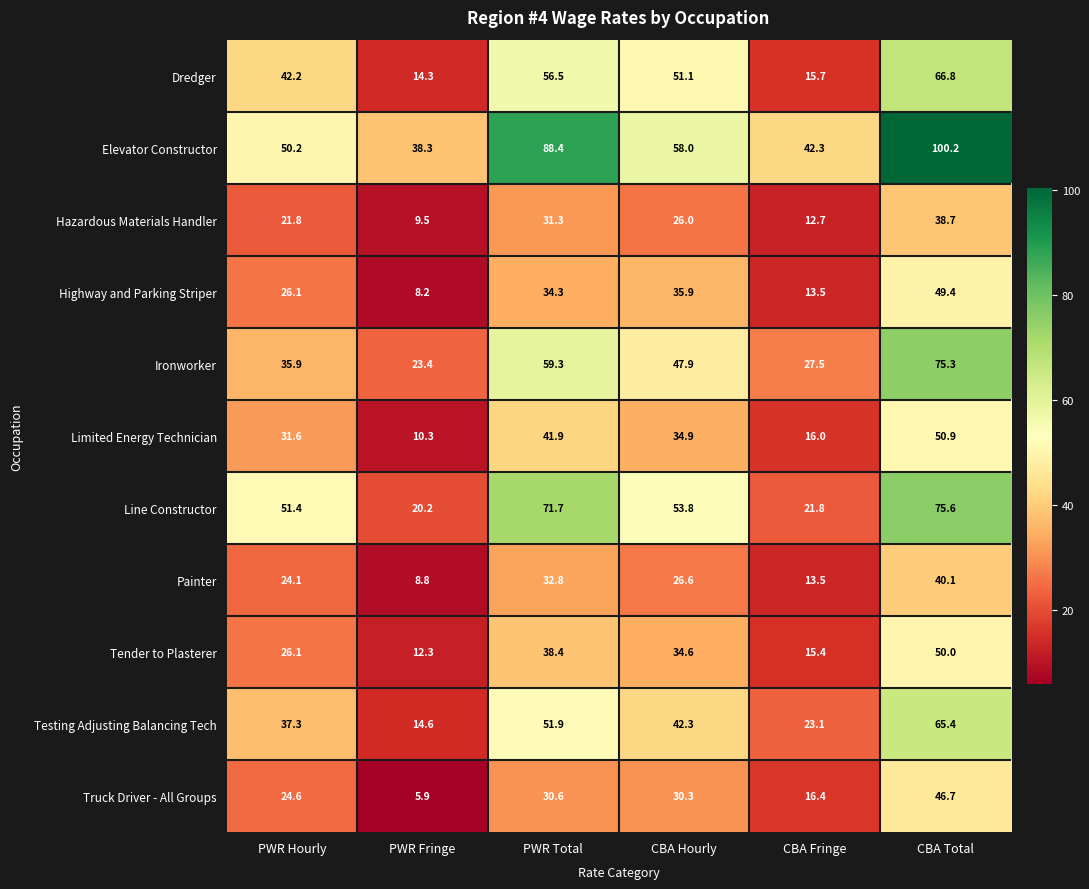

Which series has the widest spread of values?

Elevator Constructor